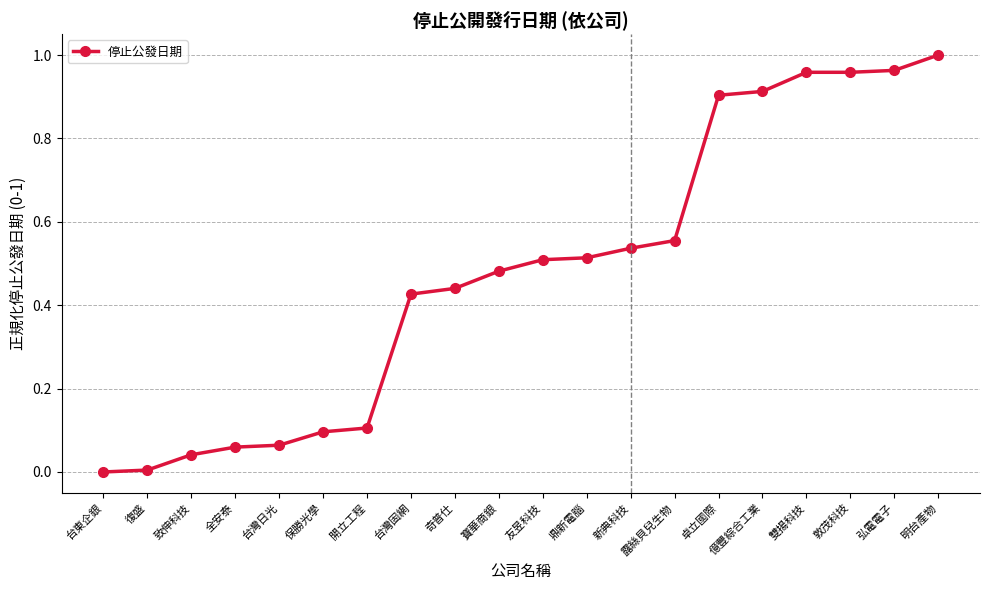

True or false: the data shows 0.1 at 保勝光學.

True